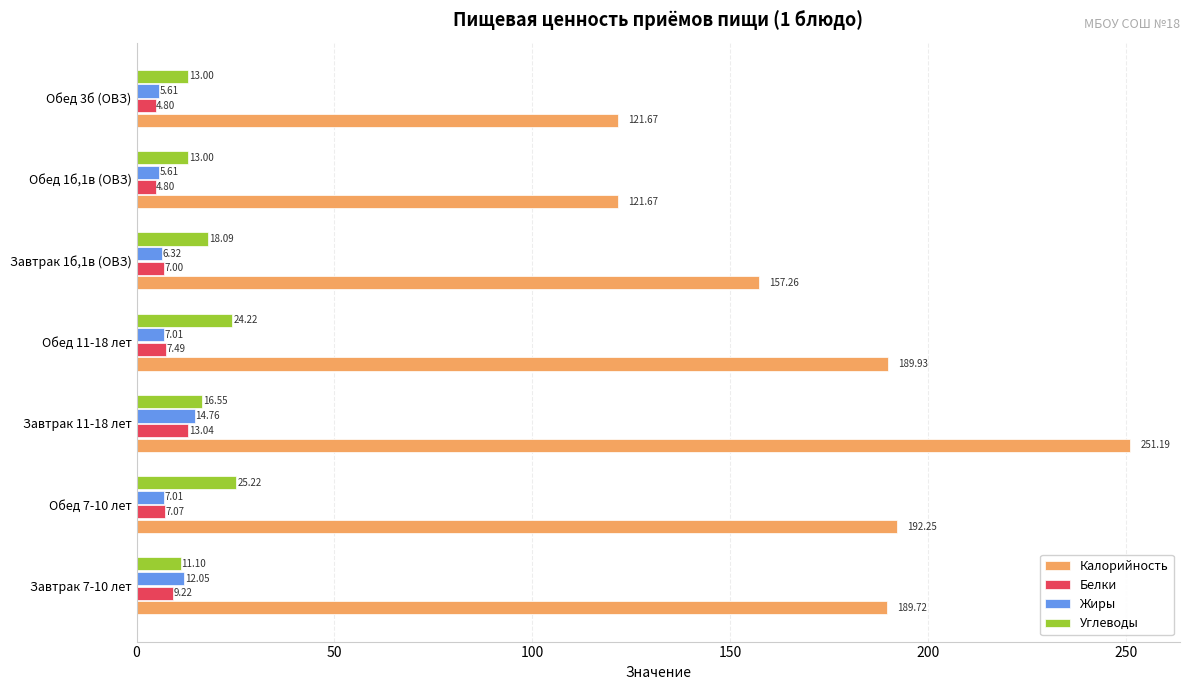

Which series has the largest total across all categories?

Калорийность